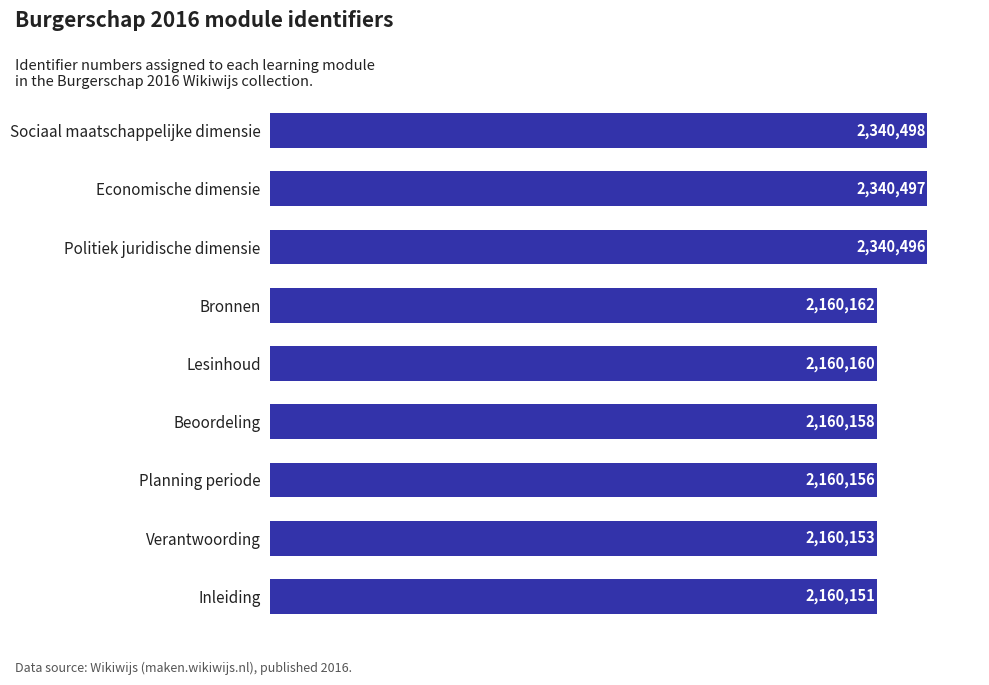

Rank the categories by value from lowest to highest.

Inleiding, Verantwoording, Planning periode, Beoordeling, Lesinhoud, Bronnen, Politiek juridische dimensie, Economische dimensie, Sociaal maatschappelijke dimensie